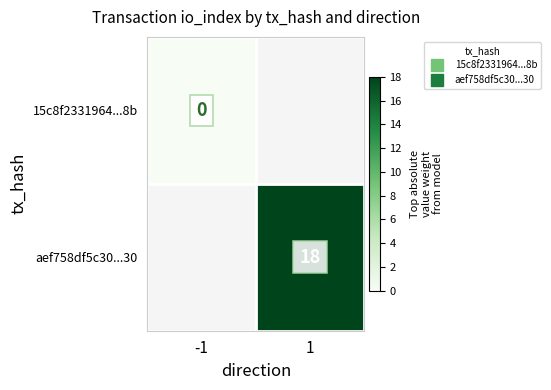

List the series in order of their overall mean, highest first.

15c8f2331964...8b, aef758df5c30...30